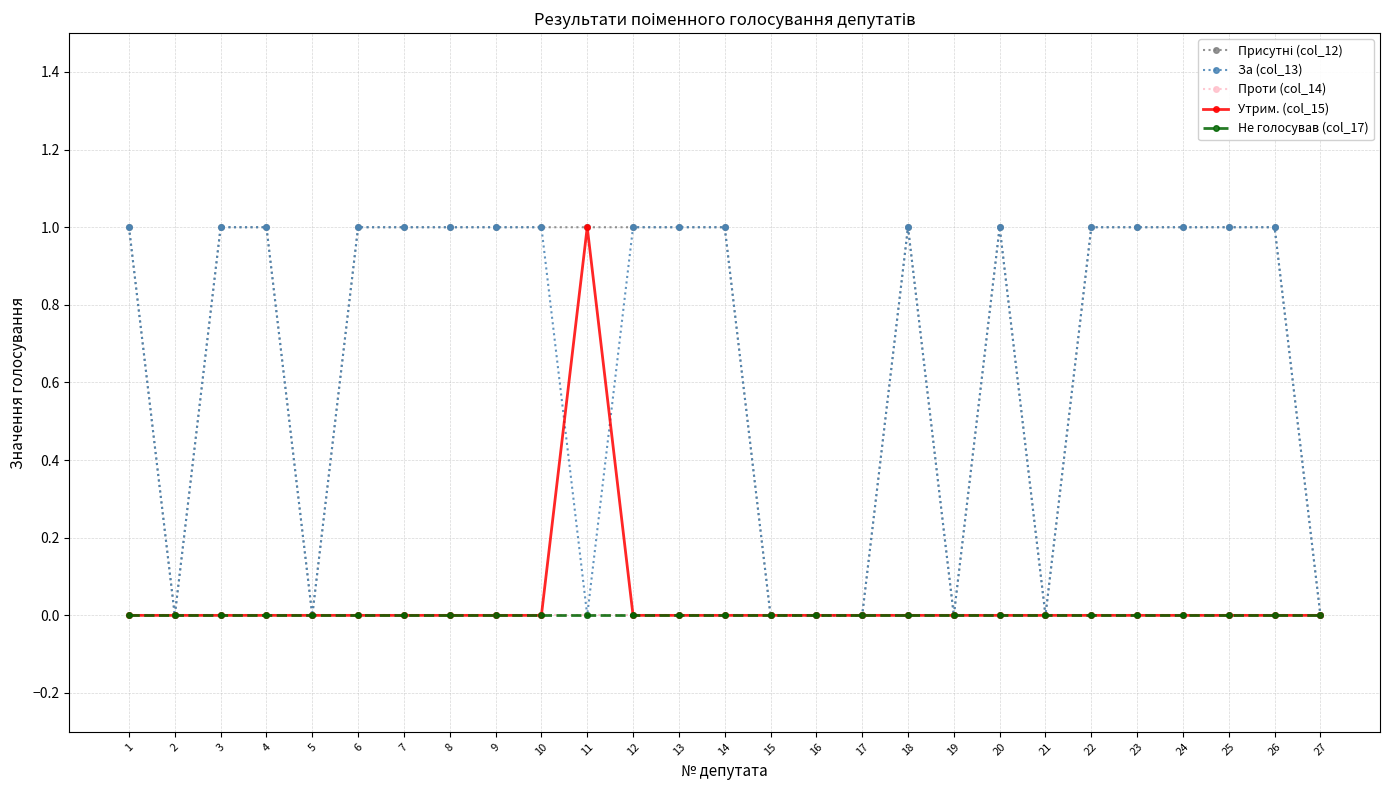

Does the chart have visible grid lines?

Yes